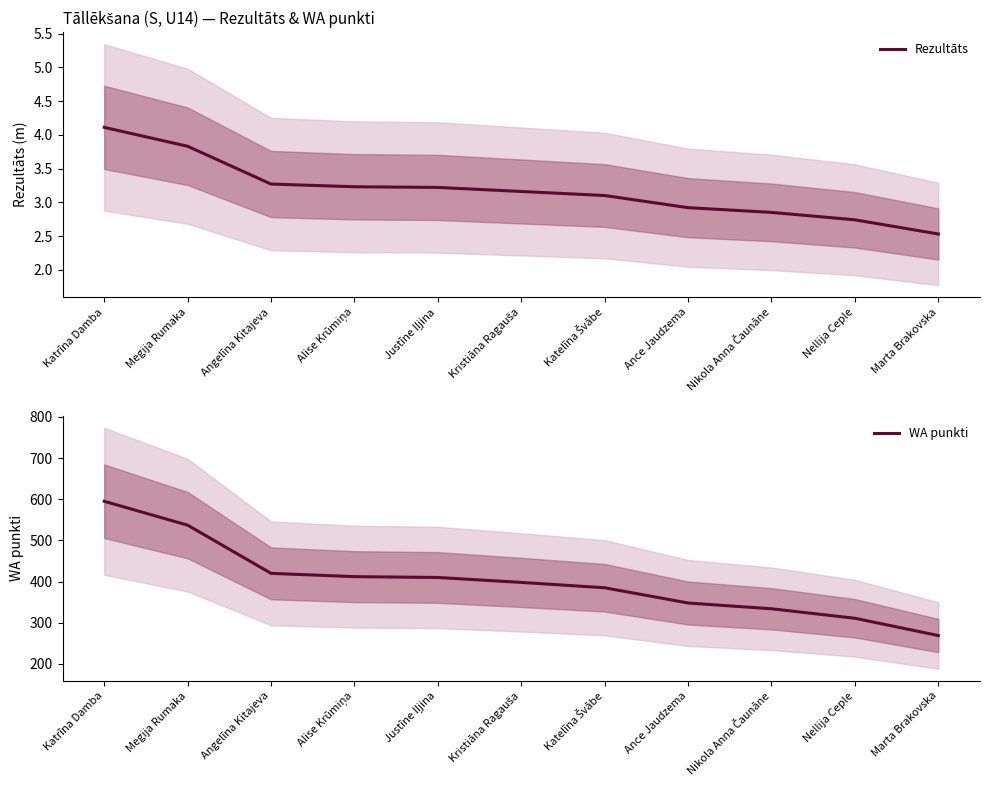

What is the approximate value of Rezultāts at Kristiāna Ragauša?

3.2